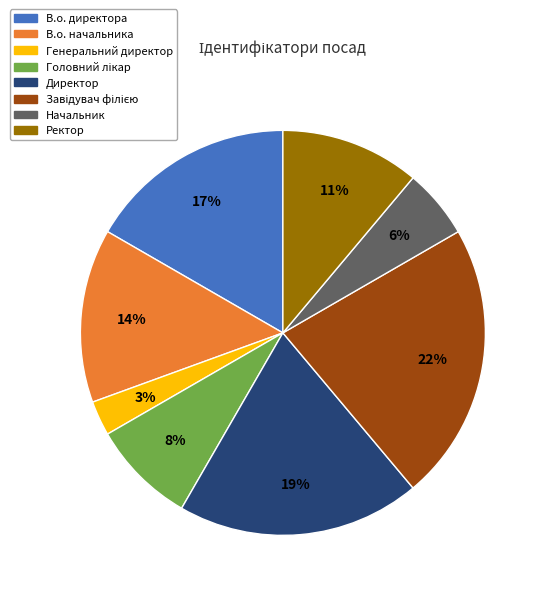

How many segments does this pie chart have?

8